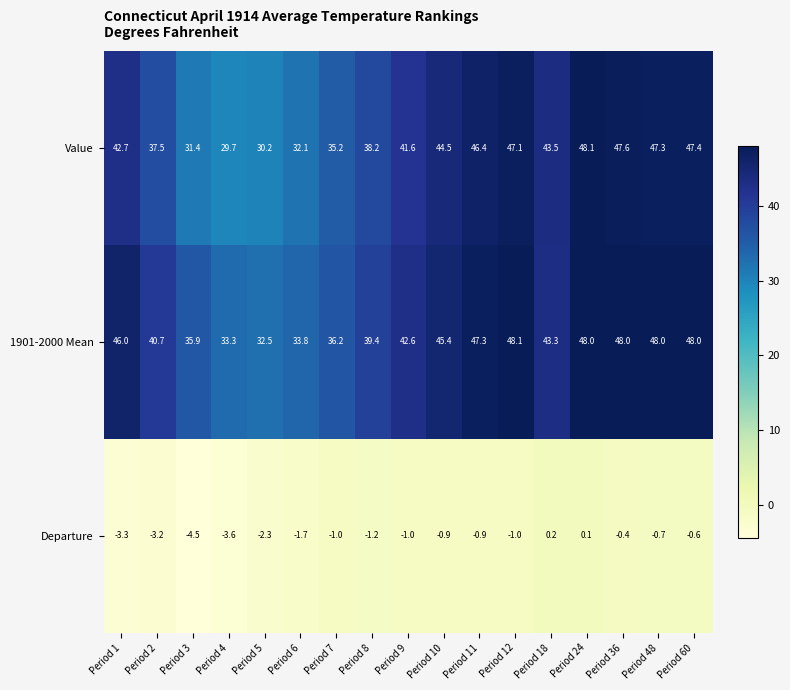

At which category is the sum across all series the highest?

Period 24